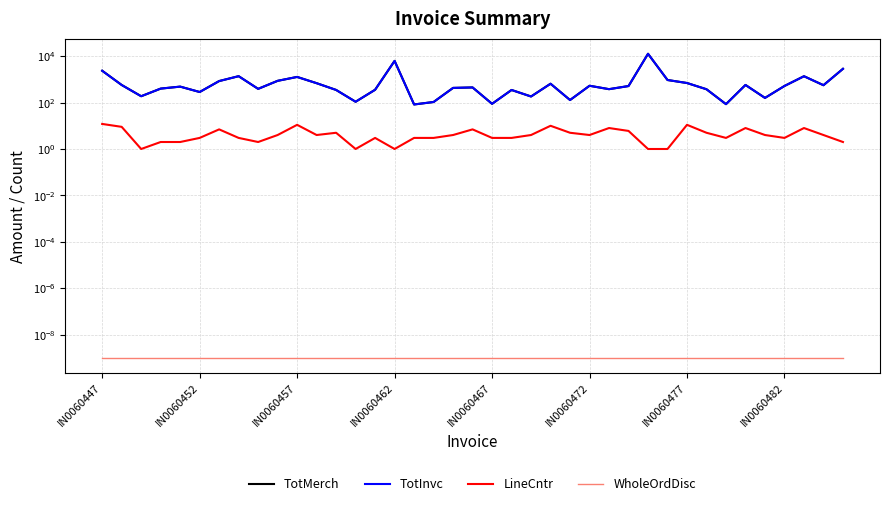

True or false: WholeOrdDisc and LineCntr cross at least once.

False